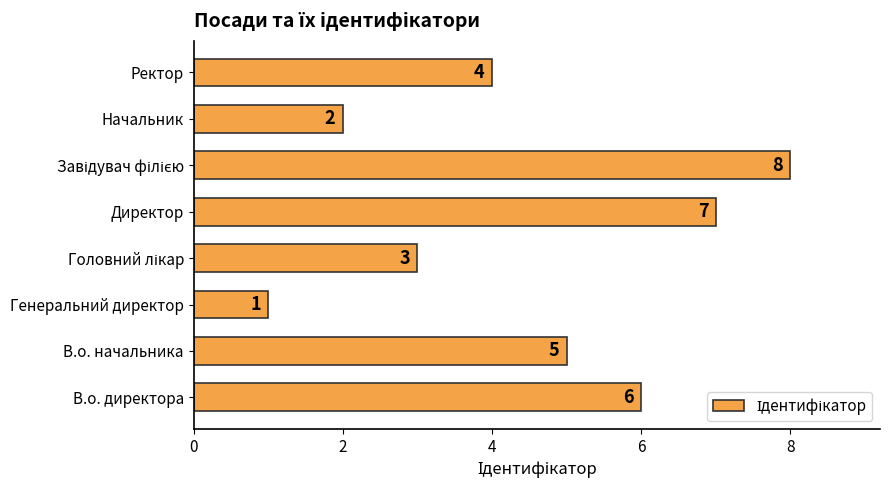

Which category has the lowest value across all series?

Генеральний директор